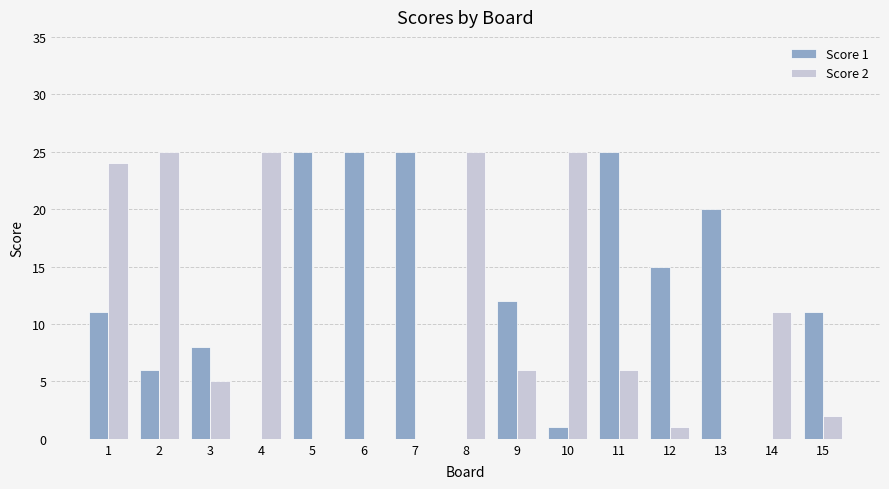

Where is Score 2 nearest to the value 12?

14